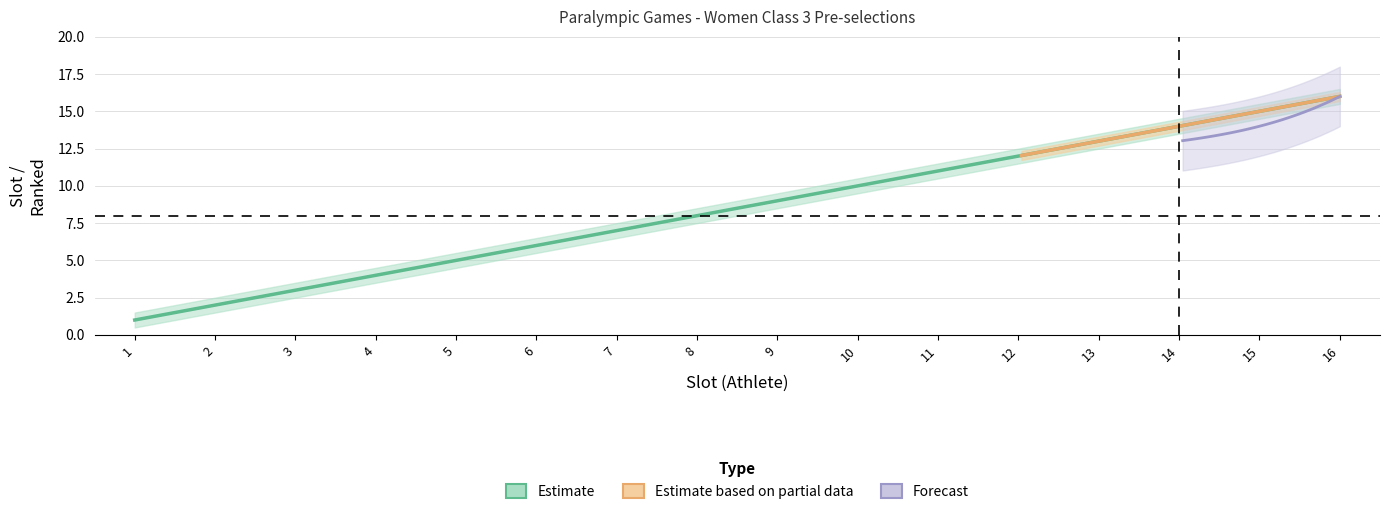

True or false: Ranked and Slot intersect in this chart.

False